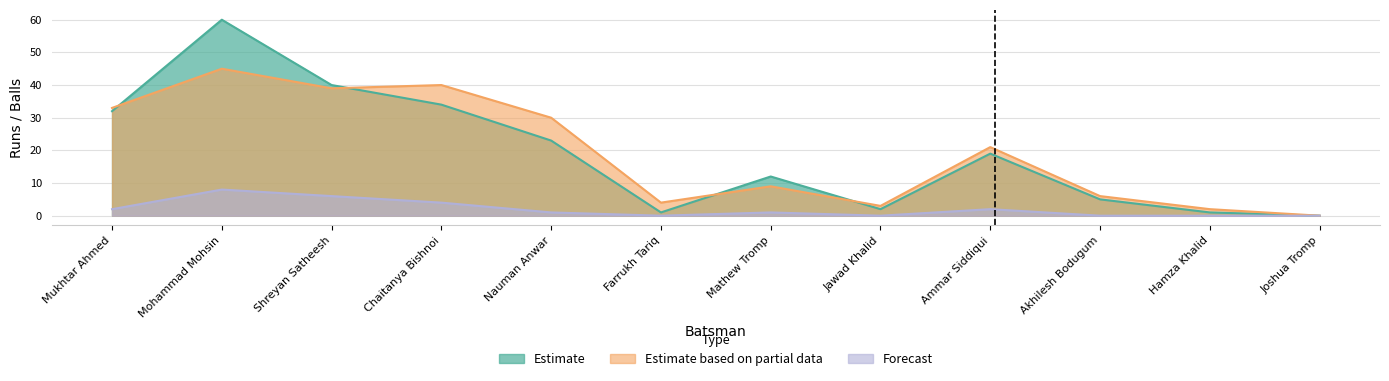

Which category has the lowest value across all series?

Joshua Tromp